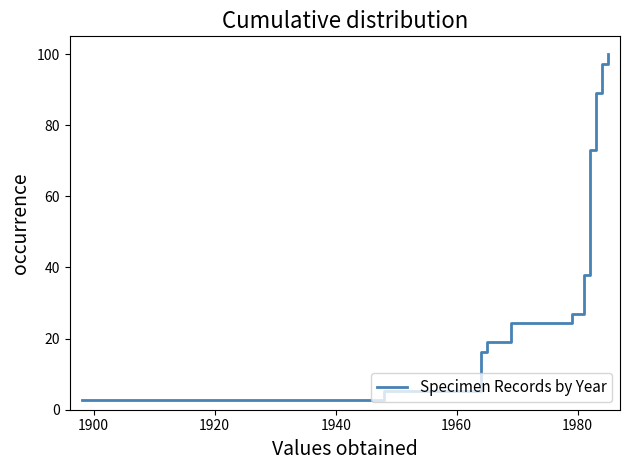

Does the chart display data point markers on the line(s)?

No